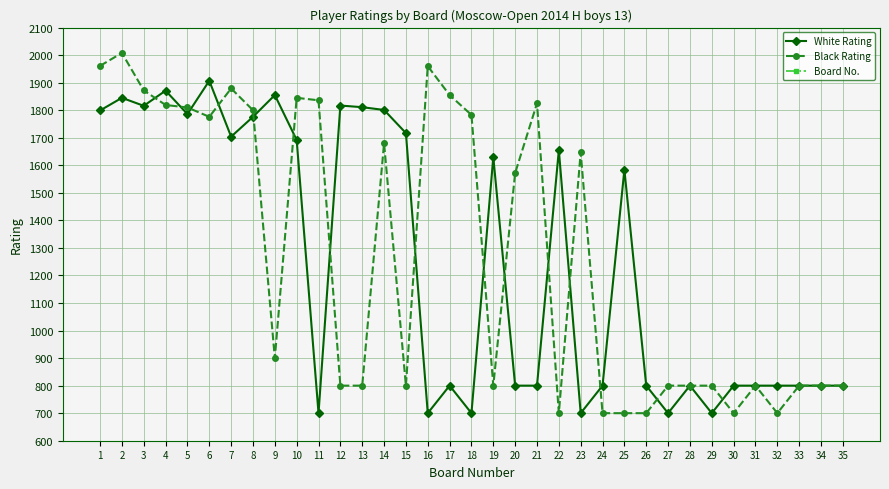

Reading left to right, transcribe all the data shown in this chart.

White Rating: 1799	1845	1816	1871	1786	1907	1704	1776	1855	1692	700	1817	1811	1801	1717	700	800	700	1630	800	800	1655	700	800	1584	800	700	800	700	800	800	800	800	800	800
Black Rating: 1961	2008	1872	1819	1810	1776	1879	1800	900	1845	1836	800	800	1680	800	1960	1855	1783	800	1572	1825	700	1647	700	700	700	800	800	800	700	800	700	800	800	800
Board No.: 1	2	3	4	5	6	7	8	9	10	11	12	13	14	15	16	17	18	19	20	21	22	23	24	25	26	27	28	29	30	31	32	33	34	35